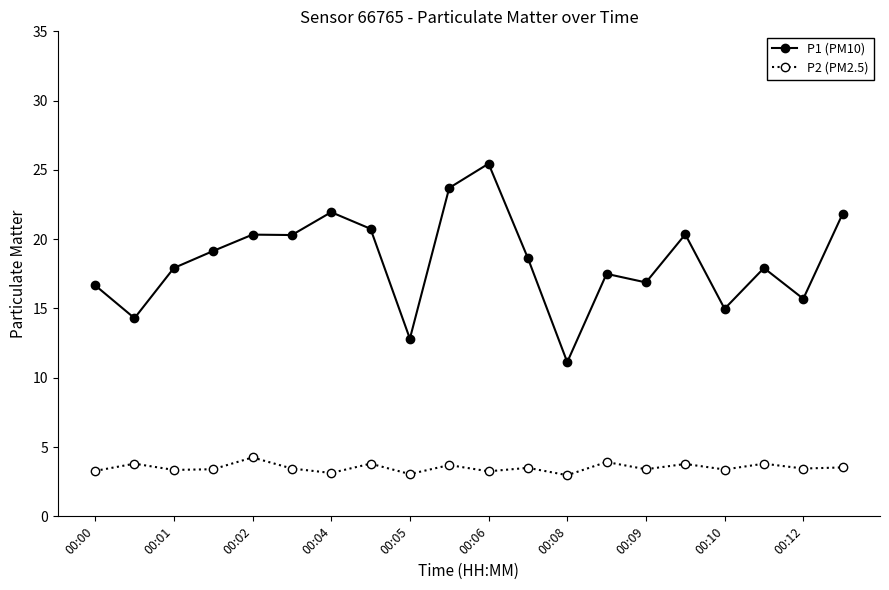

Which series has the largest total across all categories?

P1 (PM10)